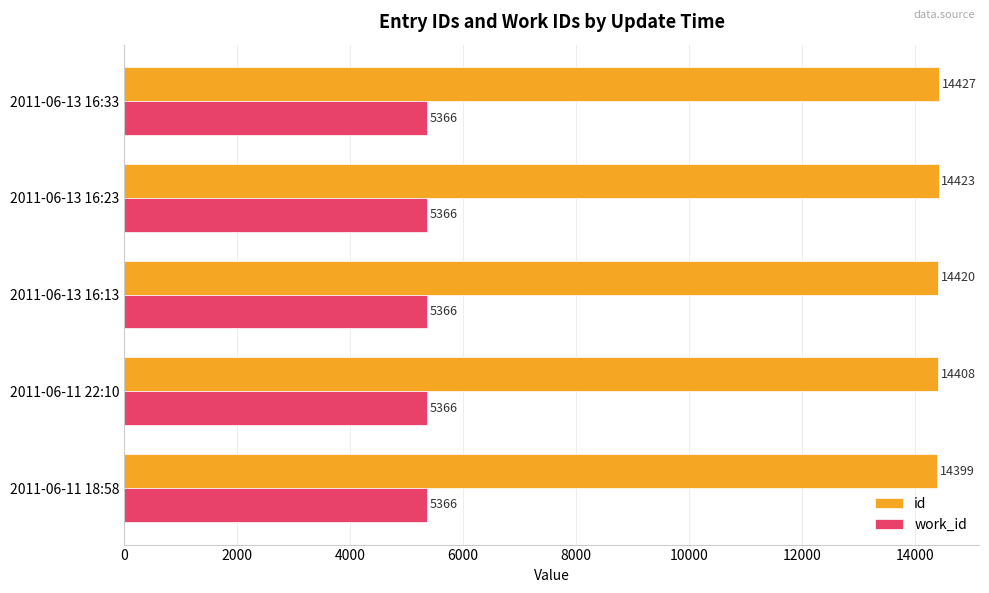

At how many categories does at least one series exceed 12280?

5